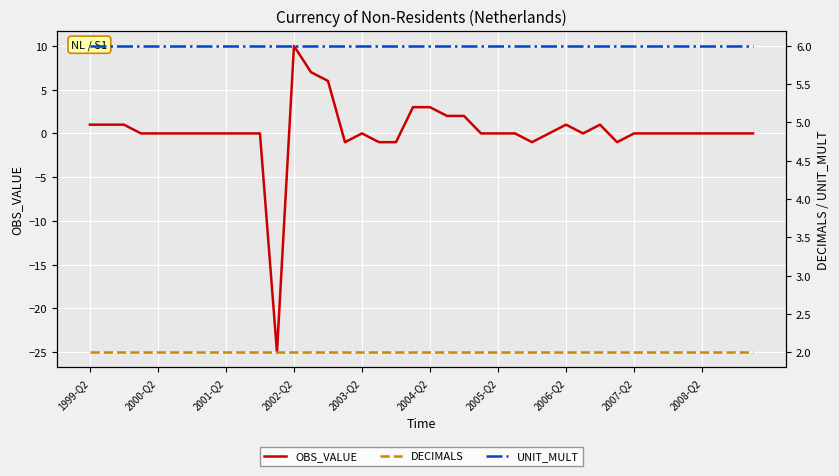

Which series has the largest range (max minus min)?

OBS_VALUE